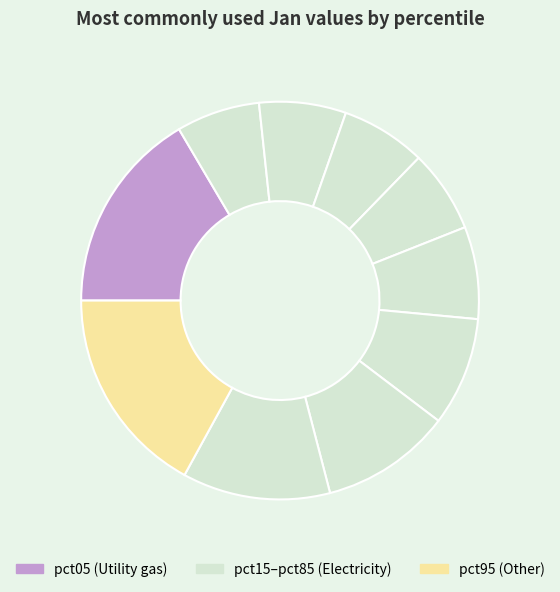

How many segments does this pie chart have?

10